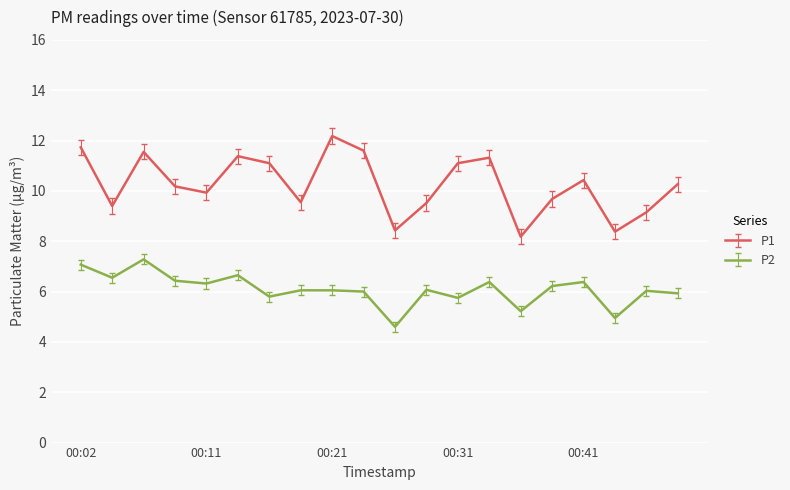

True or false: P1 and P2 intersect in this chart.

False